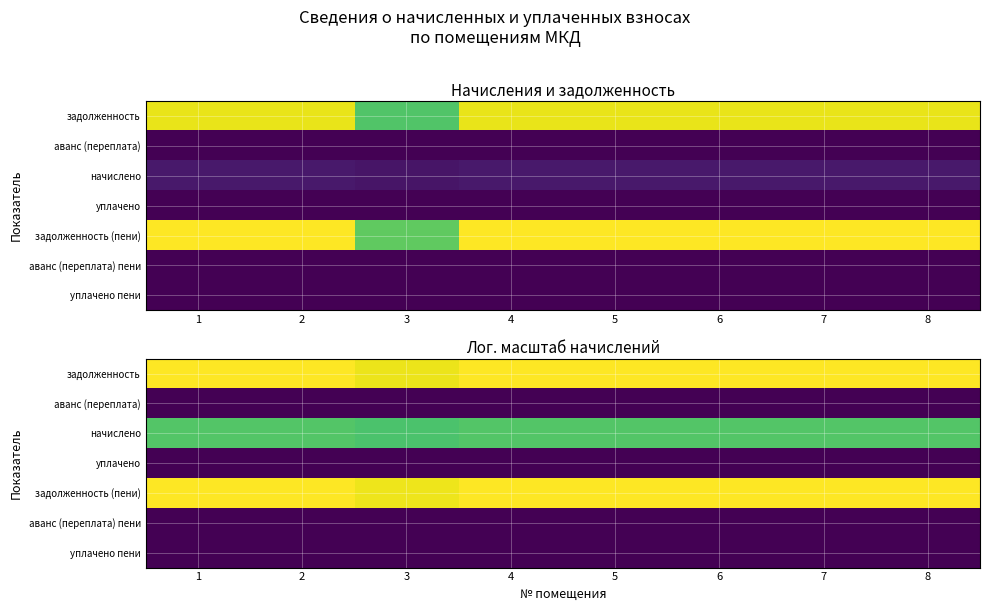

True or false: задолженность has a value of 14.8 at 4.

False